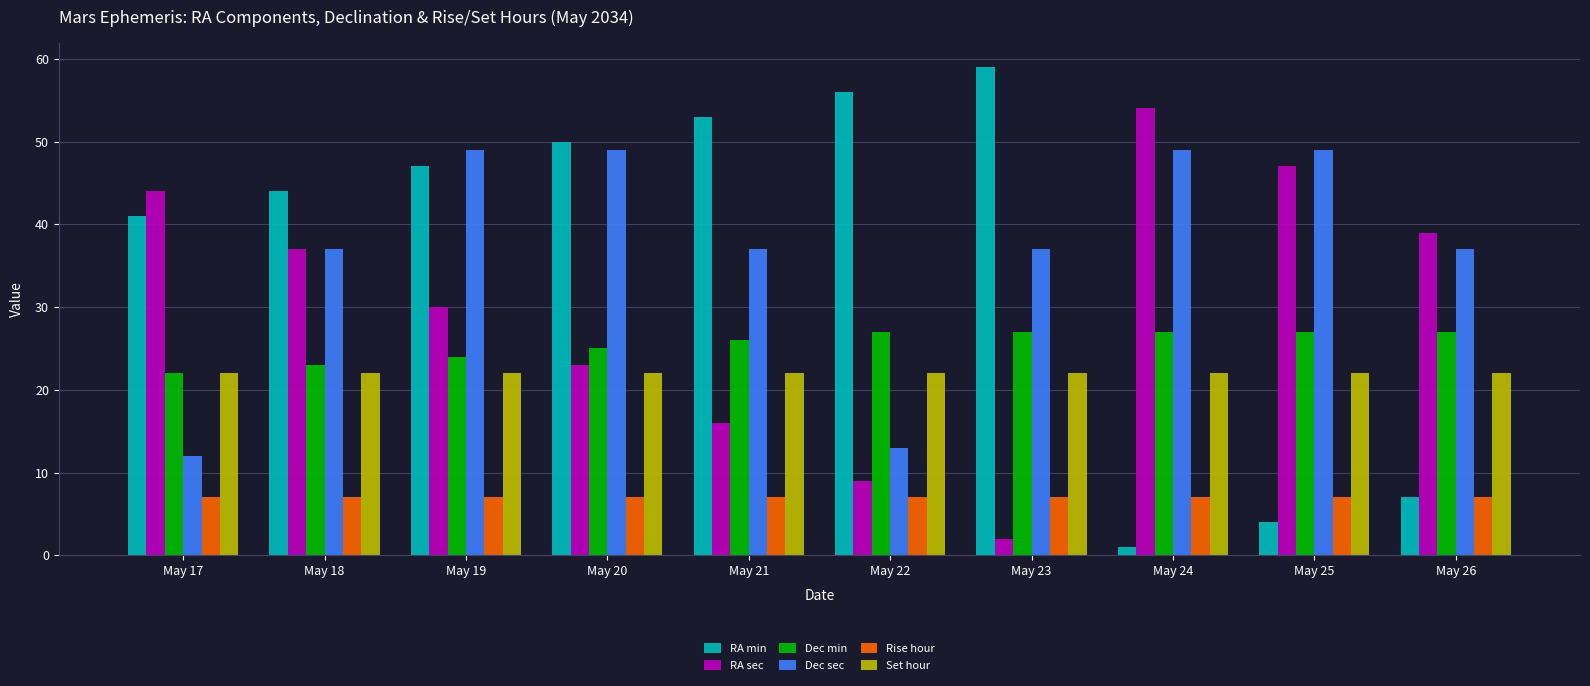

Which category has the lowest value in the RA min series?

May 24